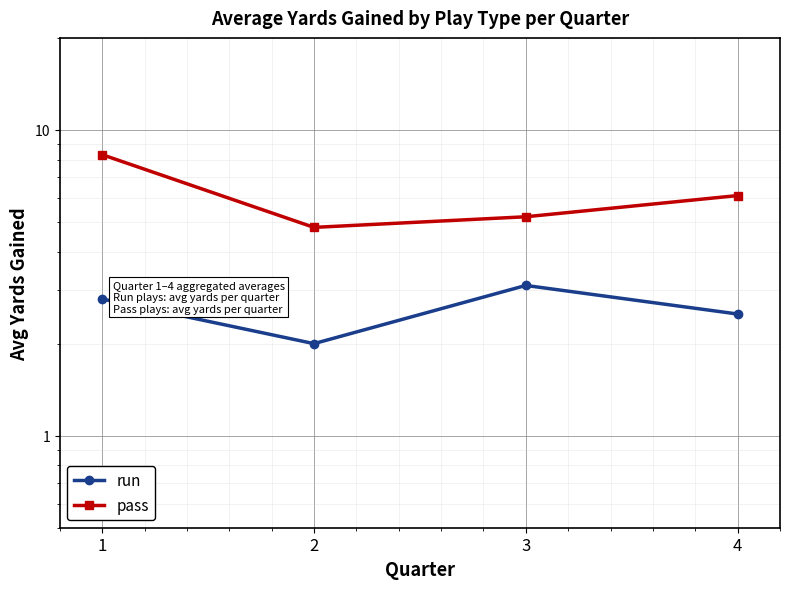

At how many categories does at least one series exceed 3?

4